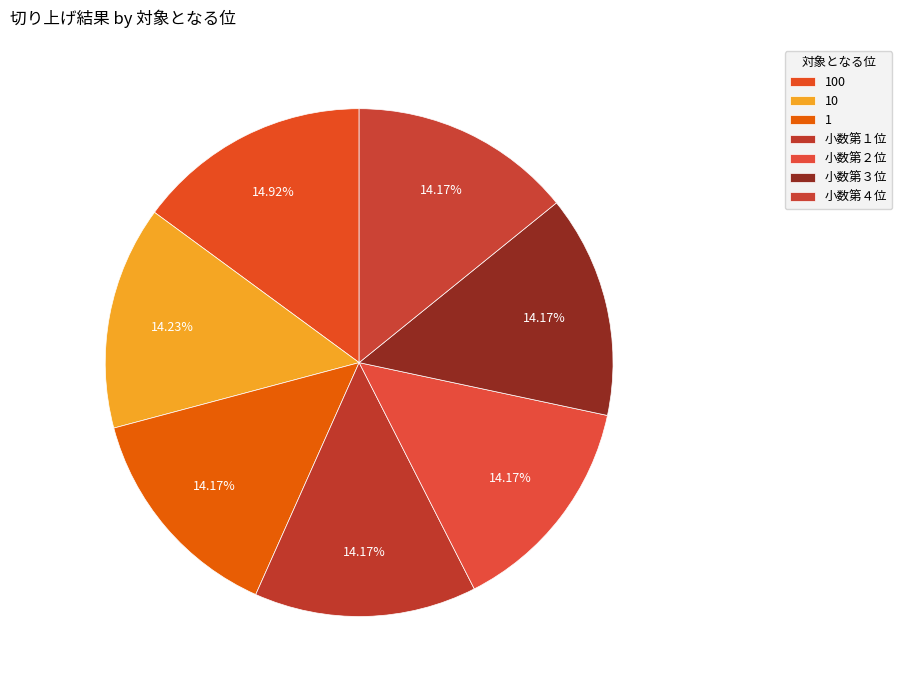

How many segments does this pie chart have?

7